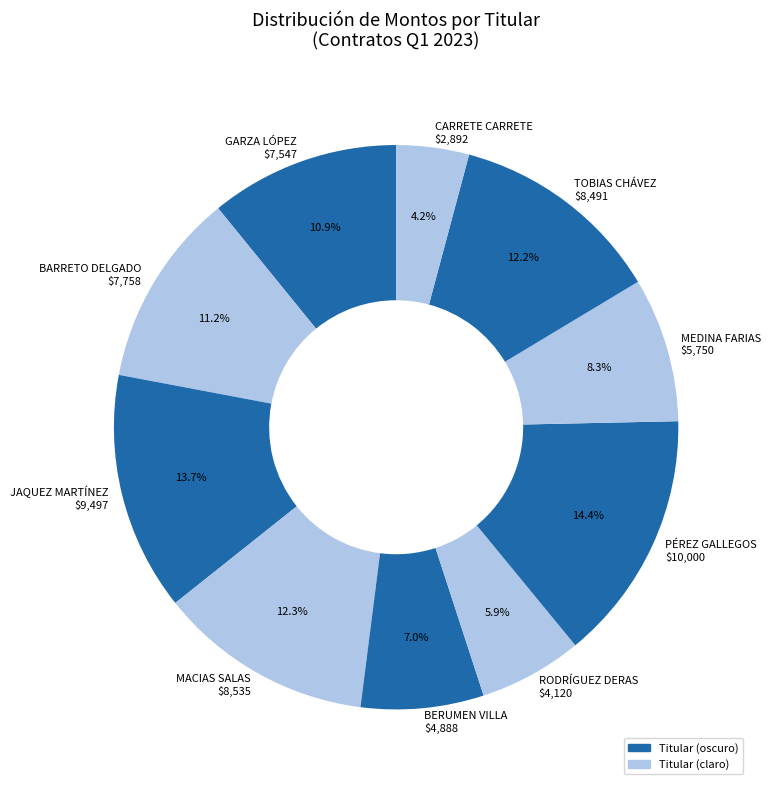

Does BARRETO DELGADO $7,758 account for over 50% of the chart?

No